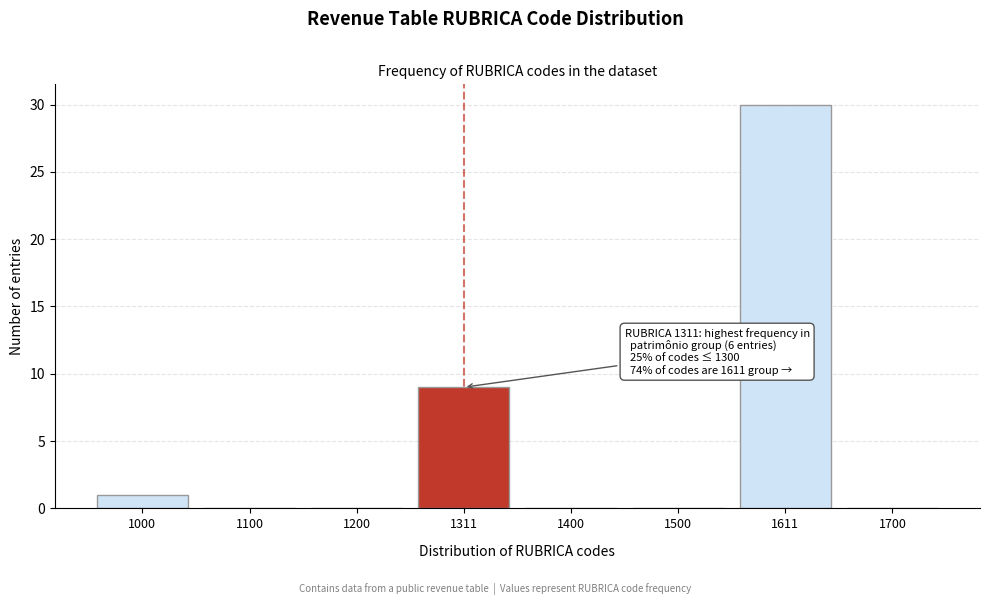

Reading right to left, extract all data points from this chart.

1700=0	1611=30	1500=0	1400=0	1311=9	1200=0	1100=0	1000=1